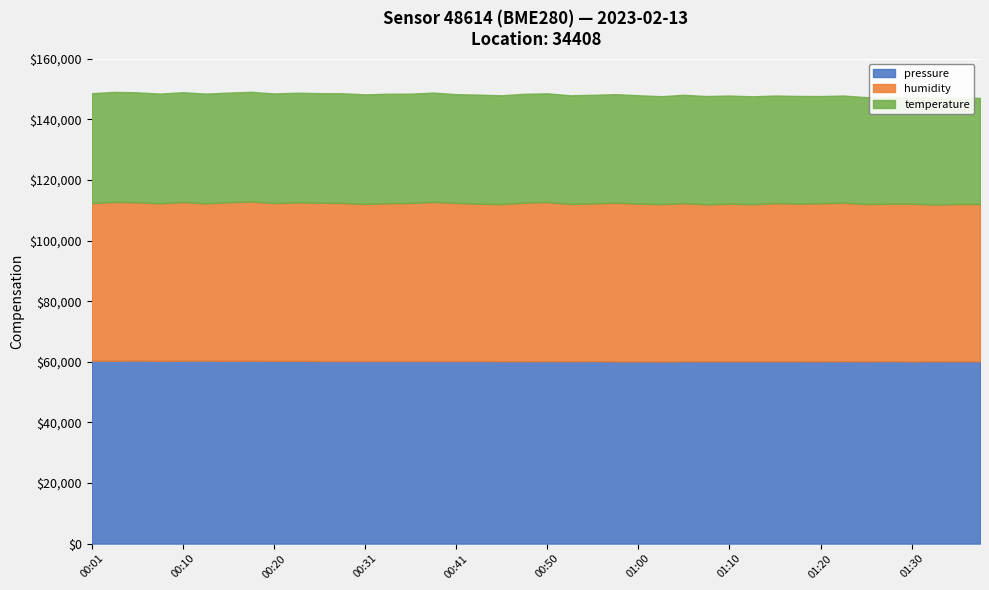

Which series has the largest total across all categories?

pressure